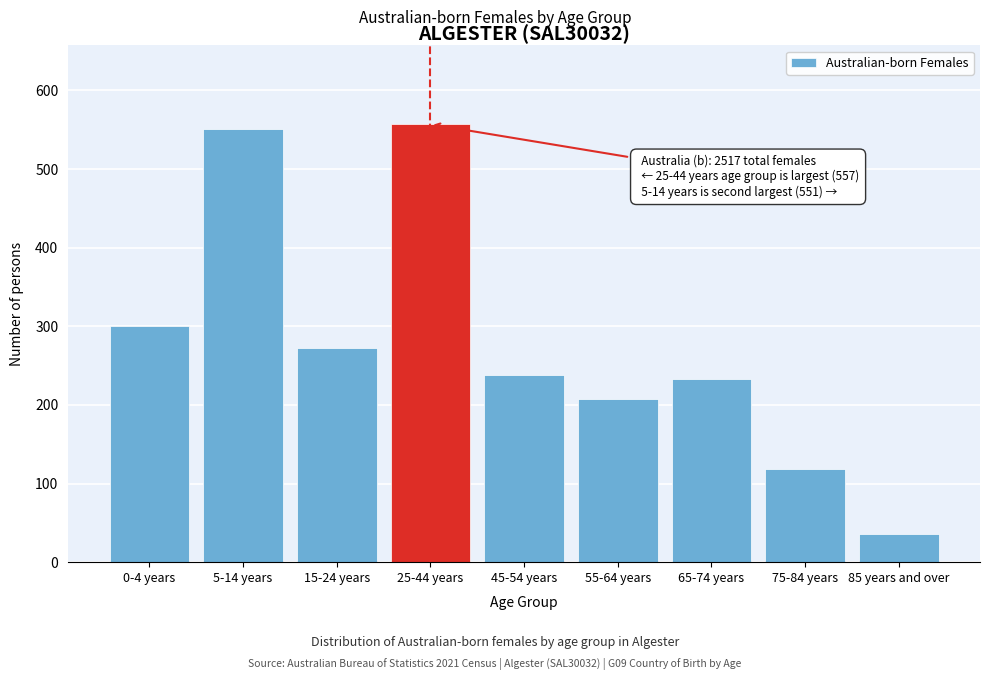

Reading right to left, extract all data points from this chart.

36	118	233	207	238	557	272	551	301